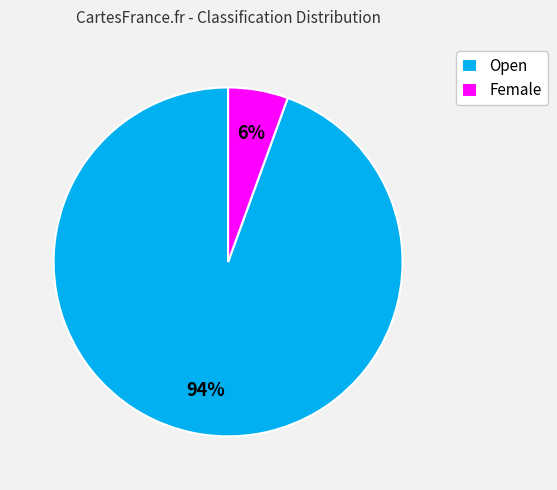

What is the largest slice in the pie chart?

Open